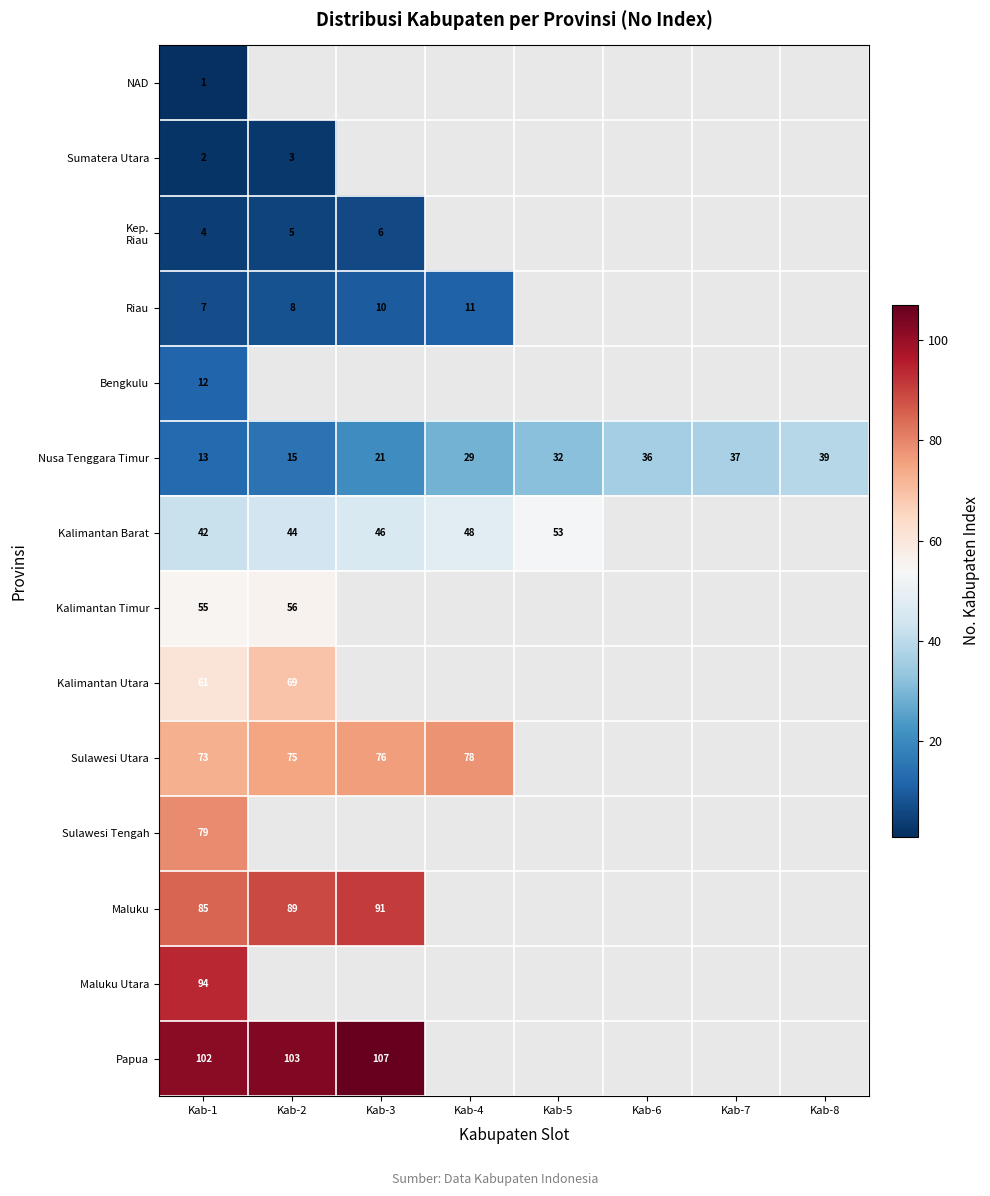

True or false: Sulawesi Utara has a value of 121 at Kab-3.

False